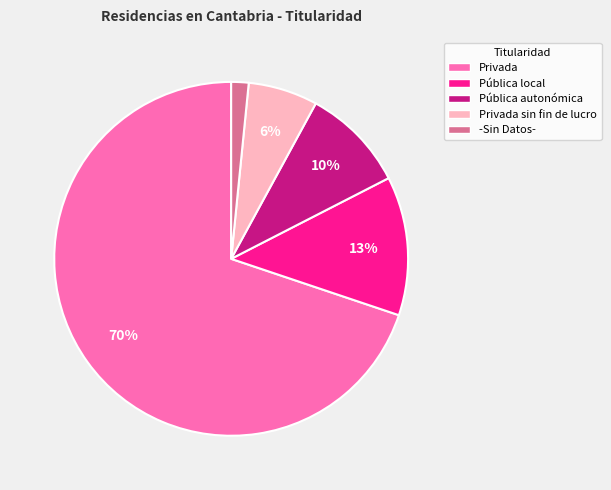

Is the sum of Privada and Privada sin fin de lucro greater than half?

Yes